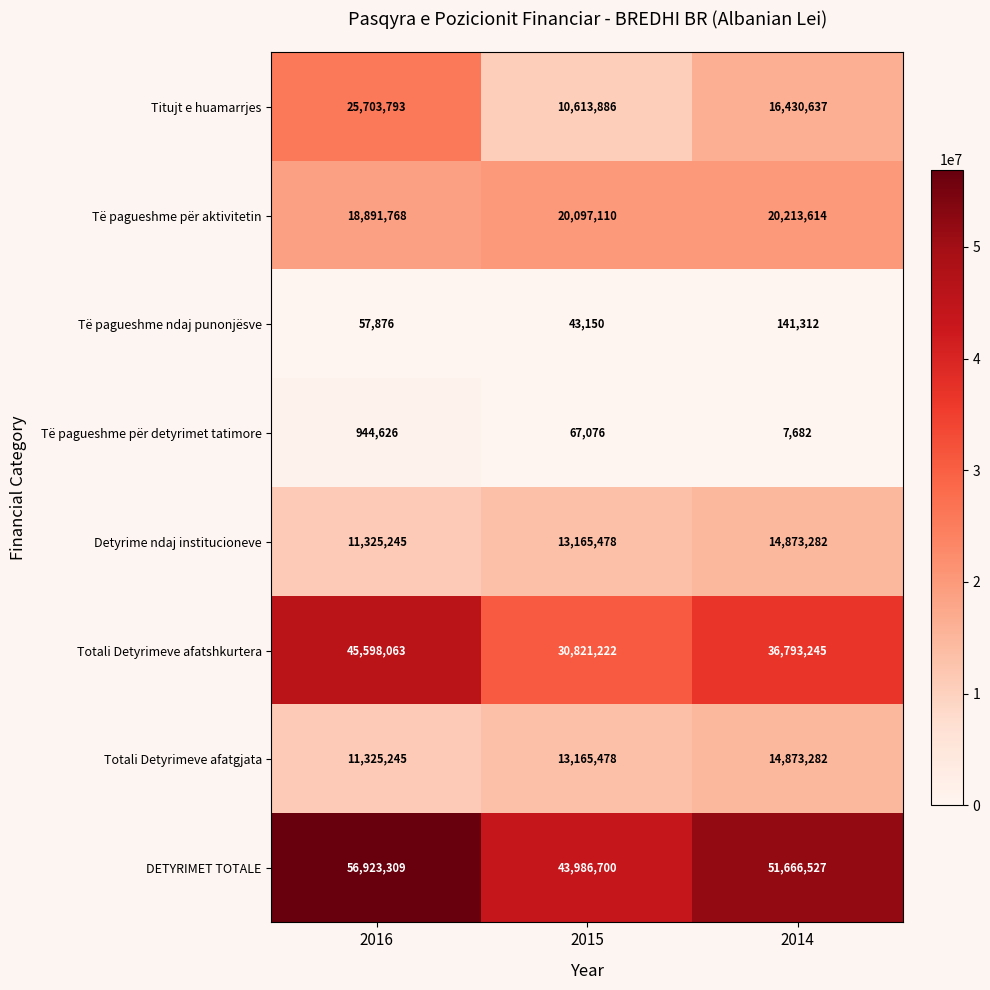

At which label does Totali Detyrimeve afatshkurtera reach its minimum?

2015